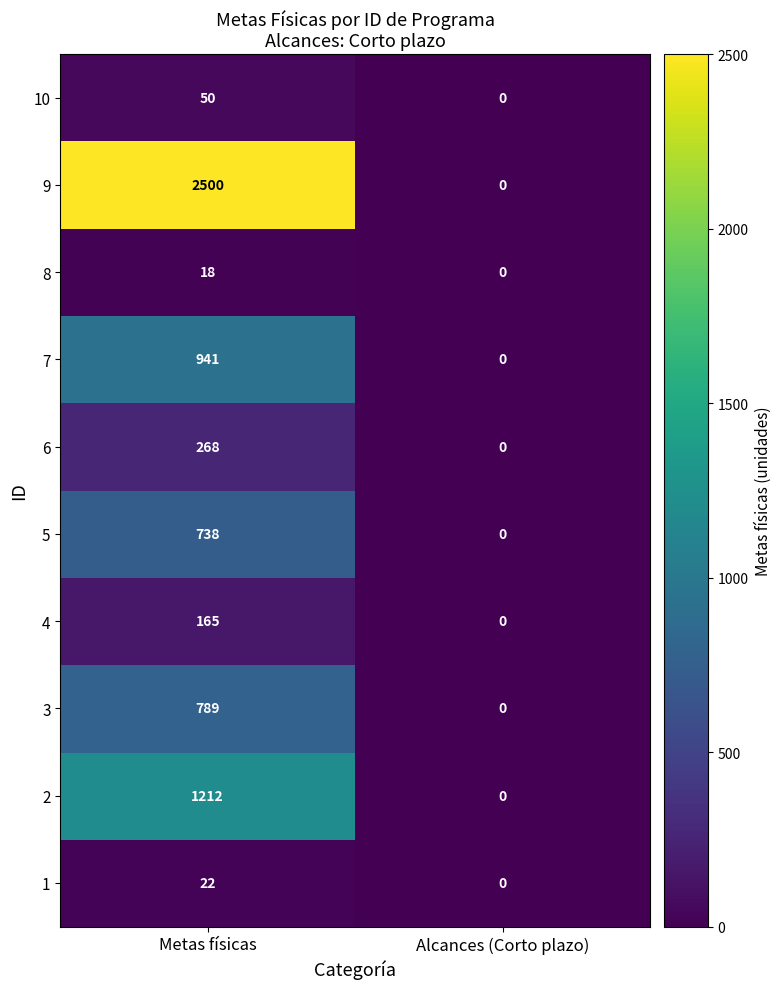

Reading left to right, list all the values displayed in this chart.

10: Metas físicas=50	Alcances (Corto plazo)=0
9: Metas físicas=2500	Alcances (Corto plazo)=0
8: Metas físicas=18	Alcances (Corto plazo)=0
7: Metas físicas=941	Alcances (Corto plazo)=0
6: Metas físicas=268	Alcances (Corto plazo)=0
5: Metas físicas=738	Alcances (Corto plazo)=0
4: Metas físicas=165	Alcances (Corto plazo)=0
3: Metas físicas=789	Alcances (Corto plazo)=0
2: Metas físicas=1212	Alcances (Corto plazo)=0
1: Metas físicas=22	Alcances (Corto plazo)=0